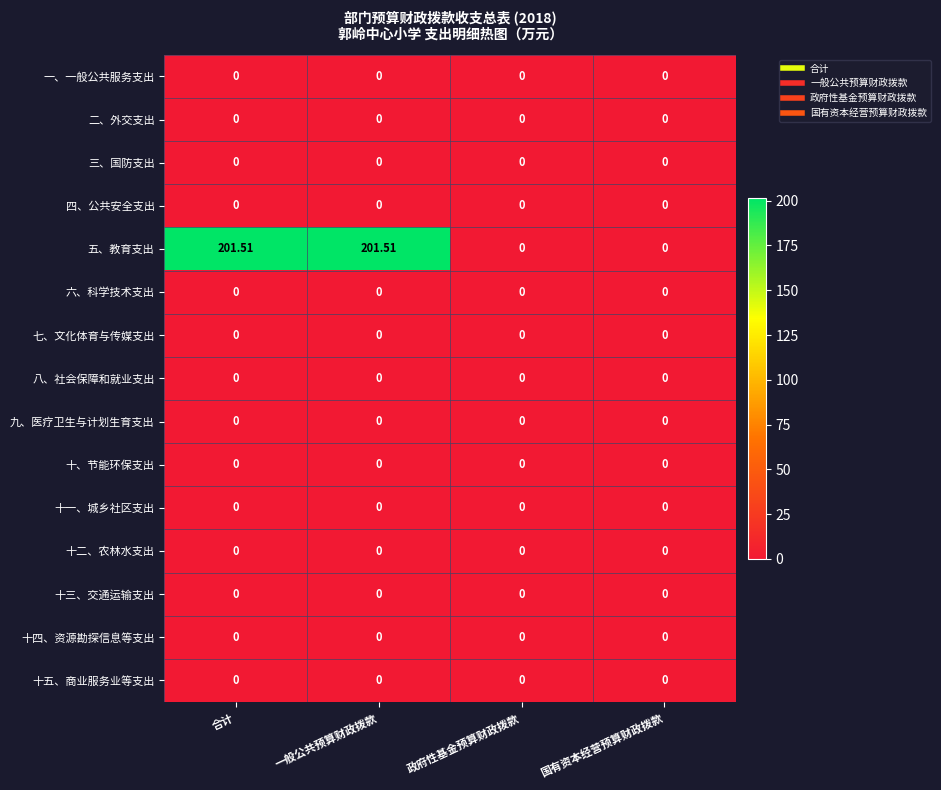

Which series has the largest total across all categories?

五、教育支出